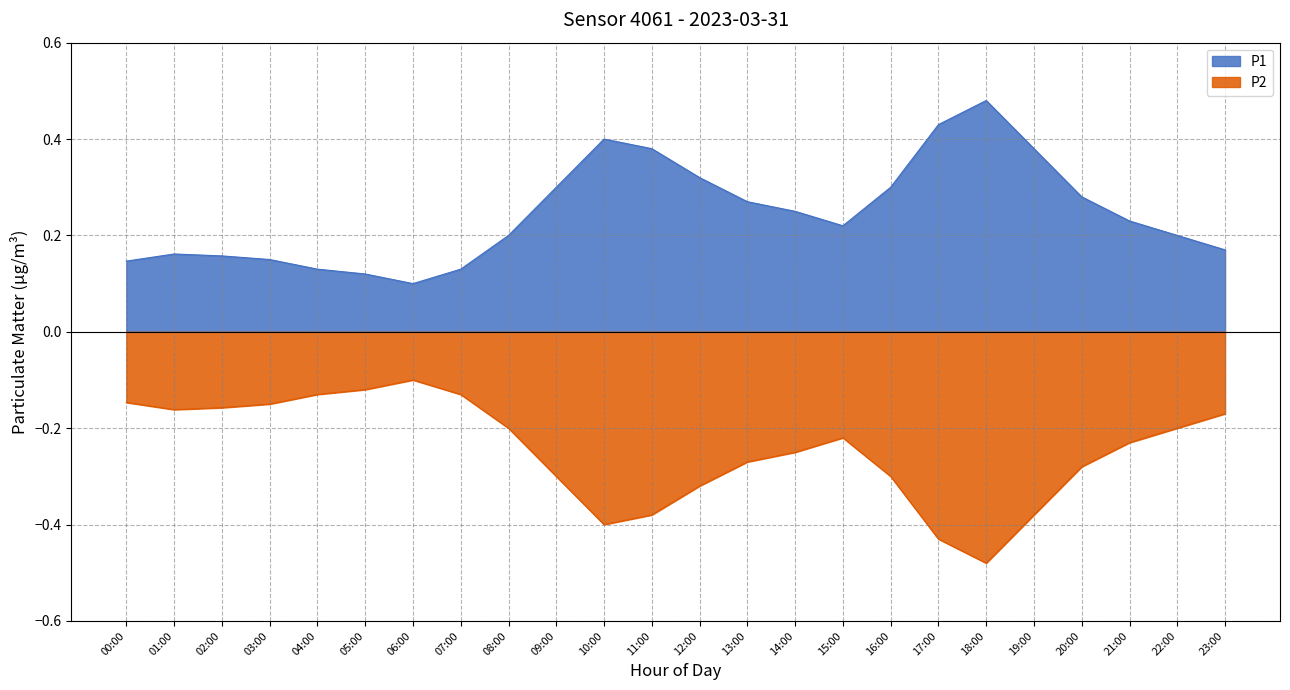

Is it true that P1 equals 0.1 at 14:00?

False